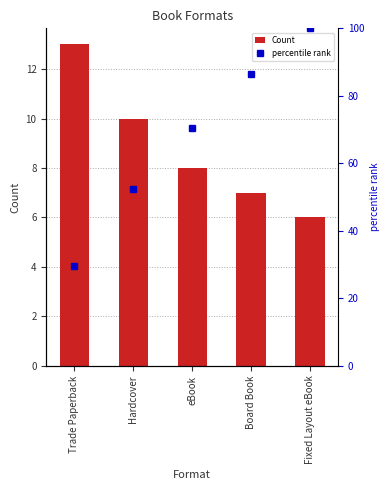

Which category has the highest value in the Count series?

Trade Paperback